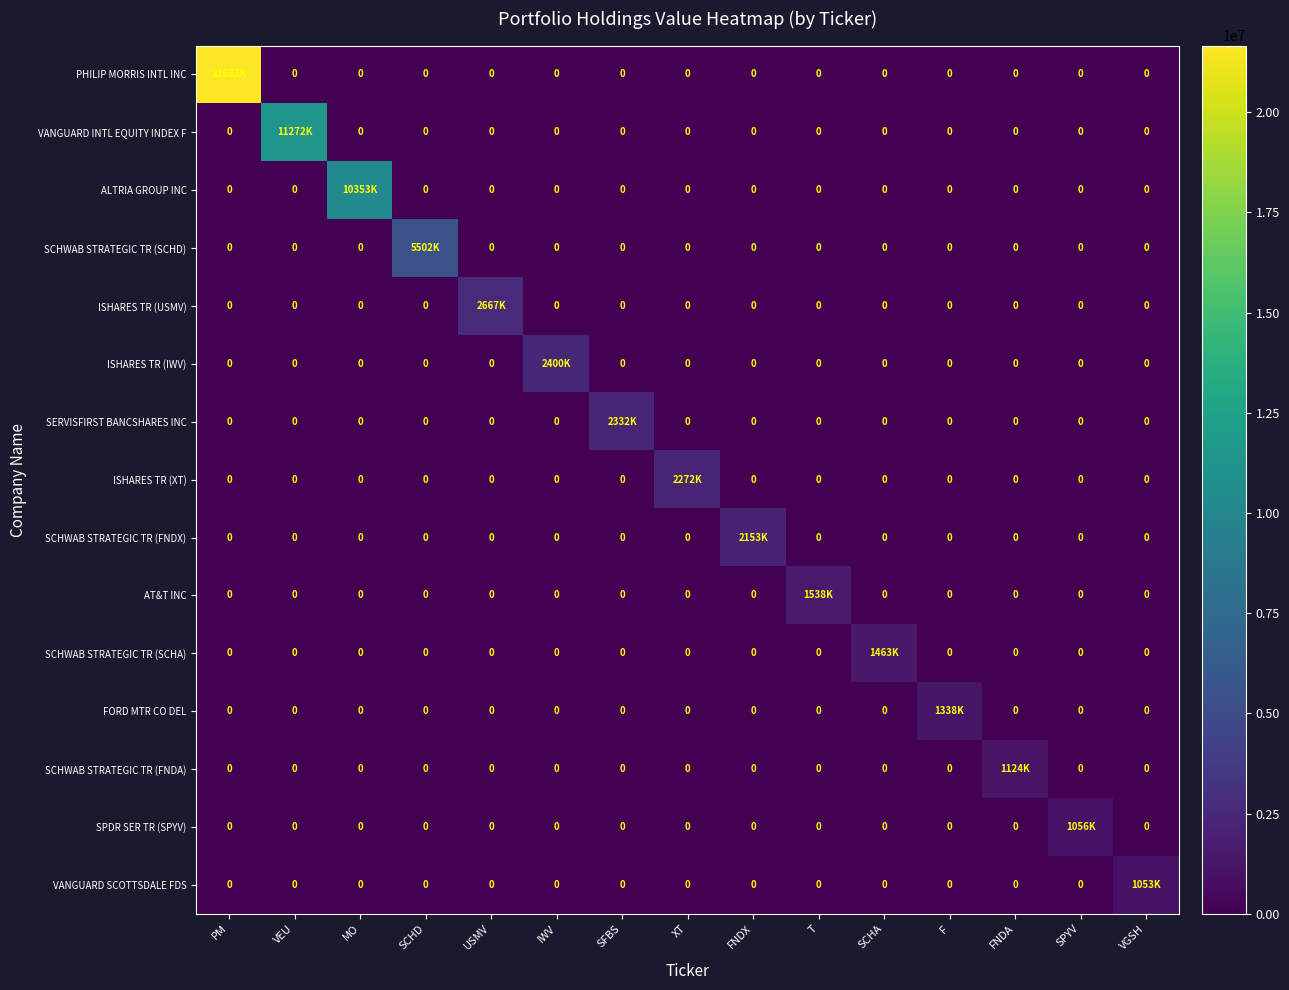

What is the difference between the highest and lowest values at FNDA?

1124000